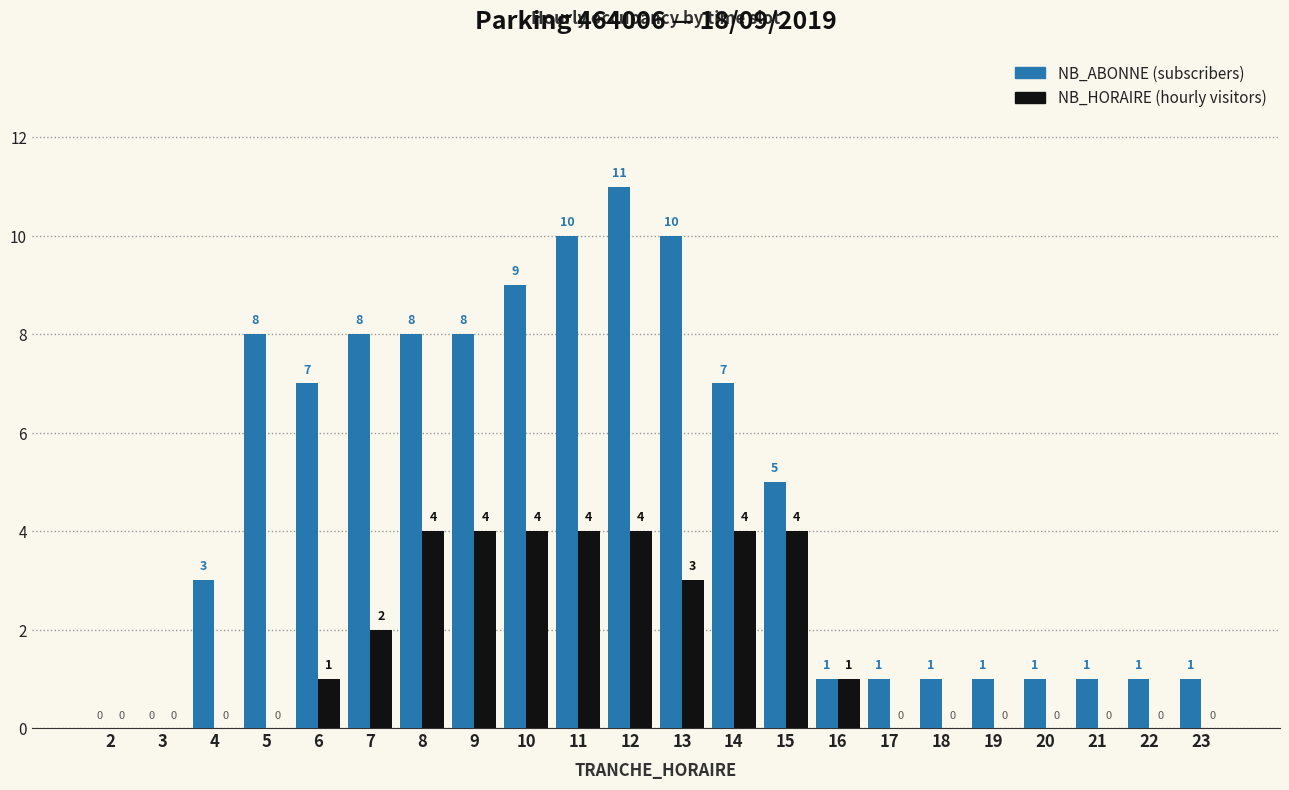

At which category is the sum across all series the highest?

12